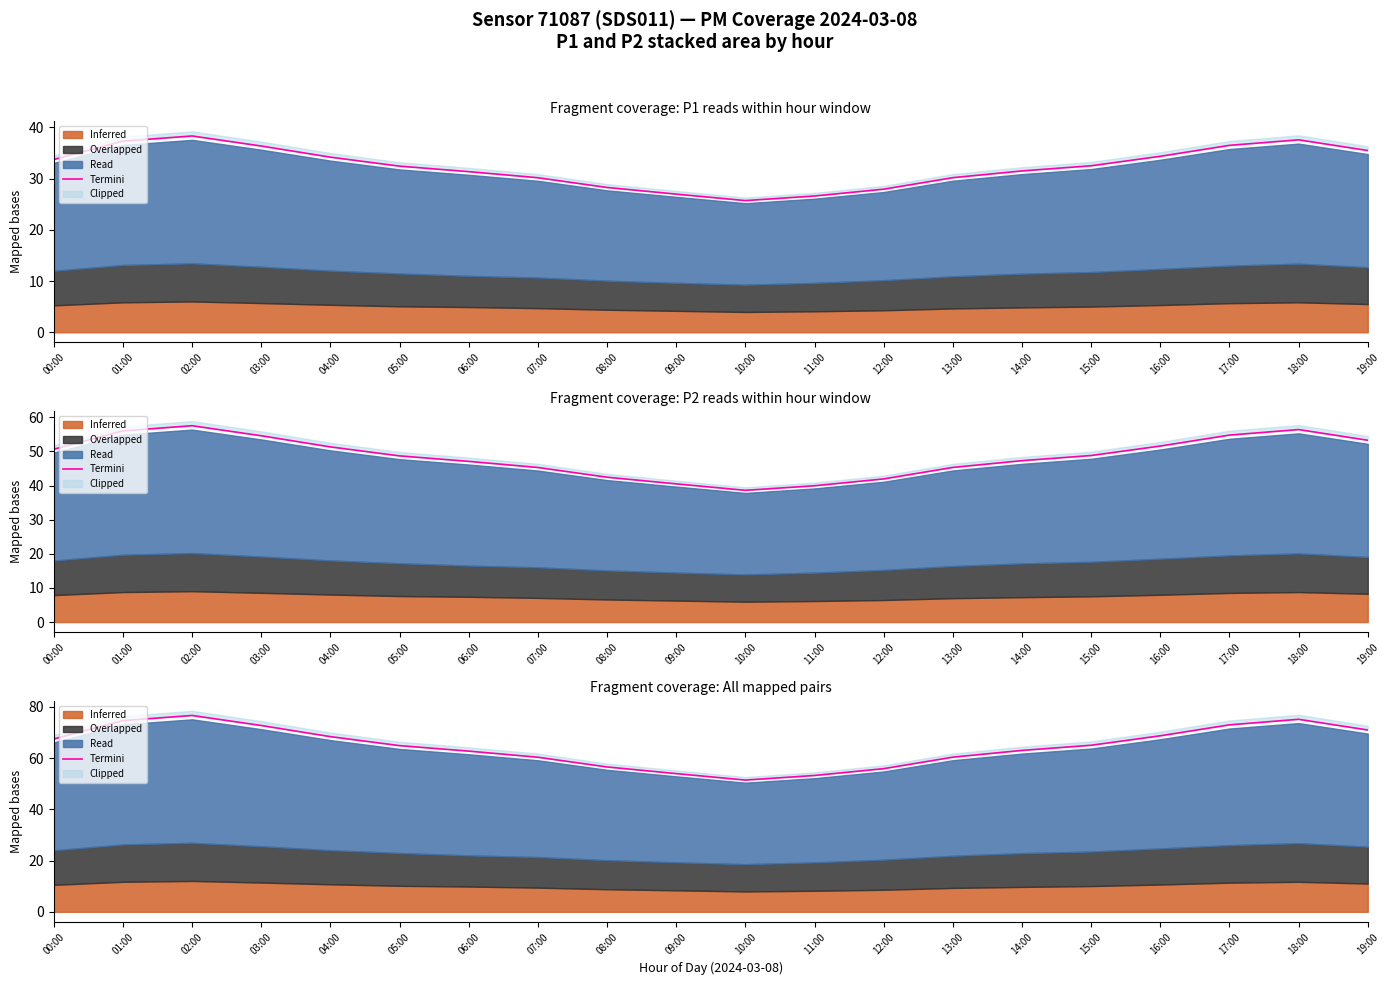

Reading right to left, extract all data points from this chart.

71.0	75.2	73.0	68.7	65.1	63.0	60.4	55.9	53.2	51.5	54.0	56.6	60.4	62.8	64.9	68.4	72.8	76.7	74.7	67.5